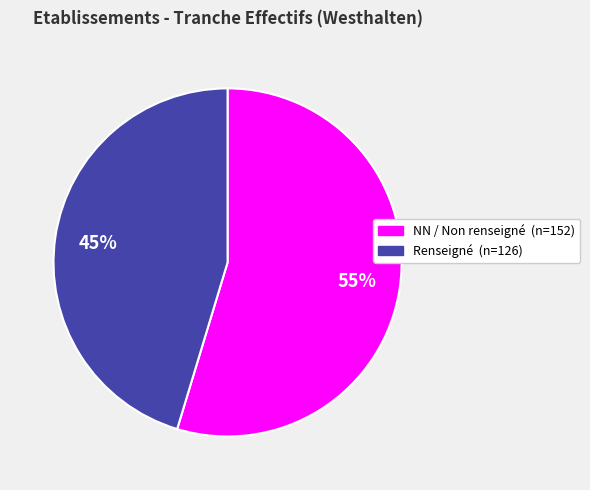

To the nearest percent, what is the average slice percentage?

50%